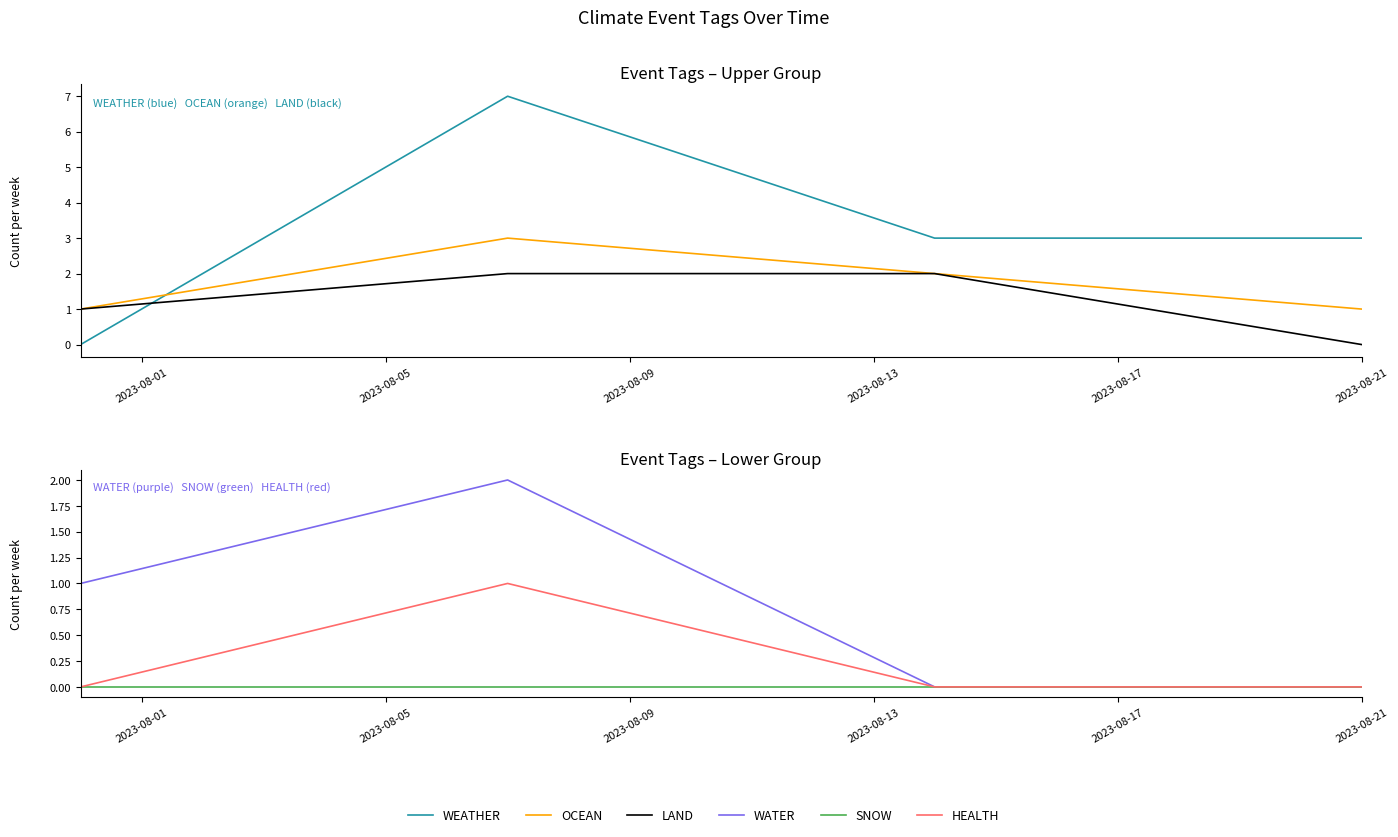

In OCEAN, how many points are higher than both neighbors (excluding endpoints)?

1